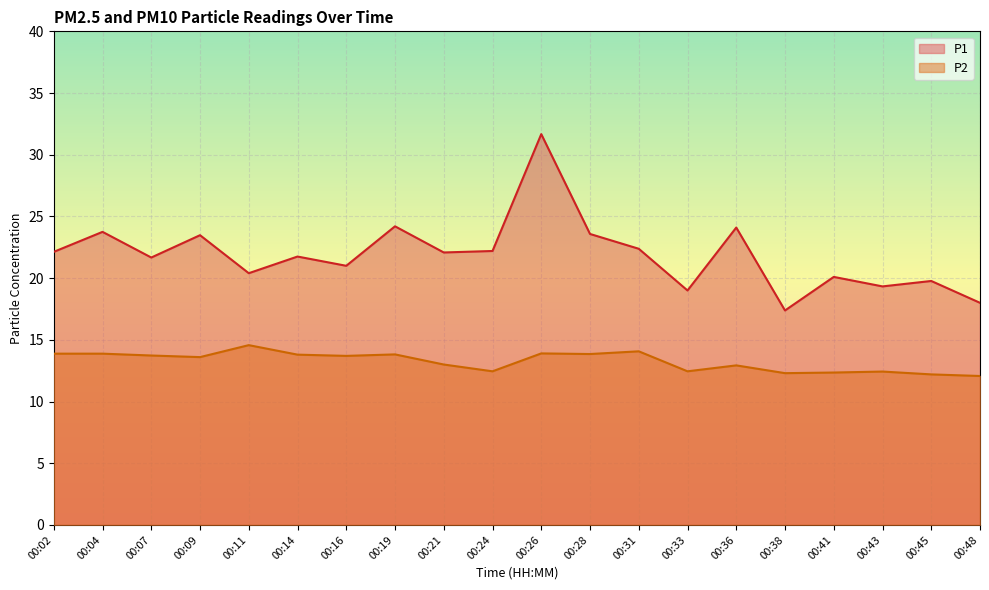

How many interior local valleys does the P1 series have?

7